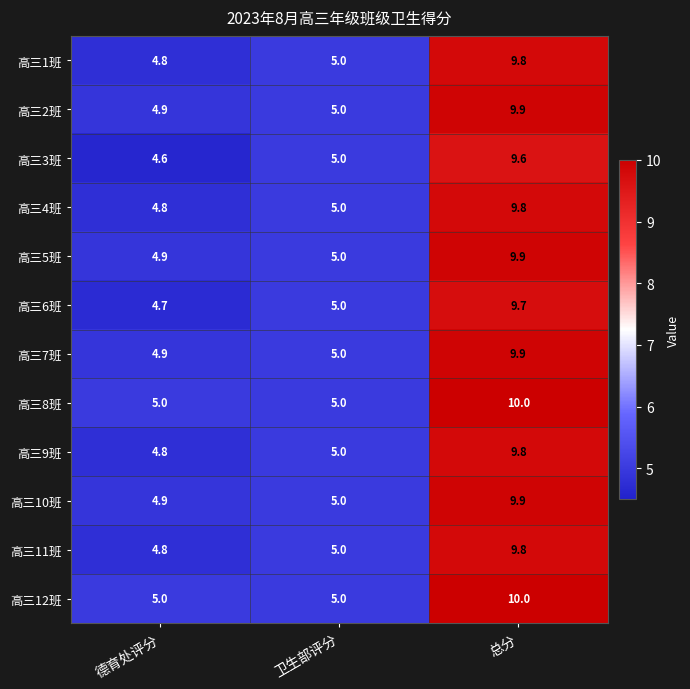

The value of 高三8班 at 德育处评分 is 7.4. True or false?

False